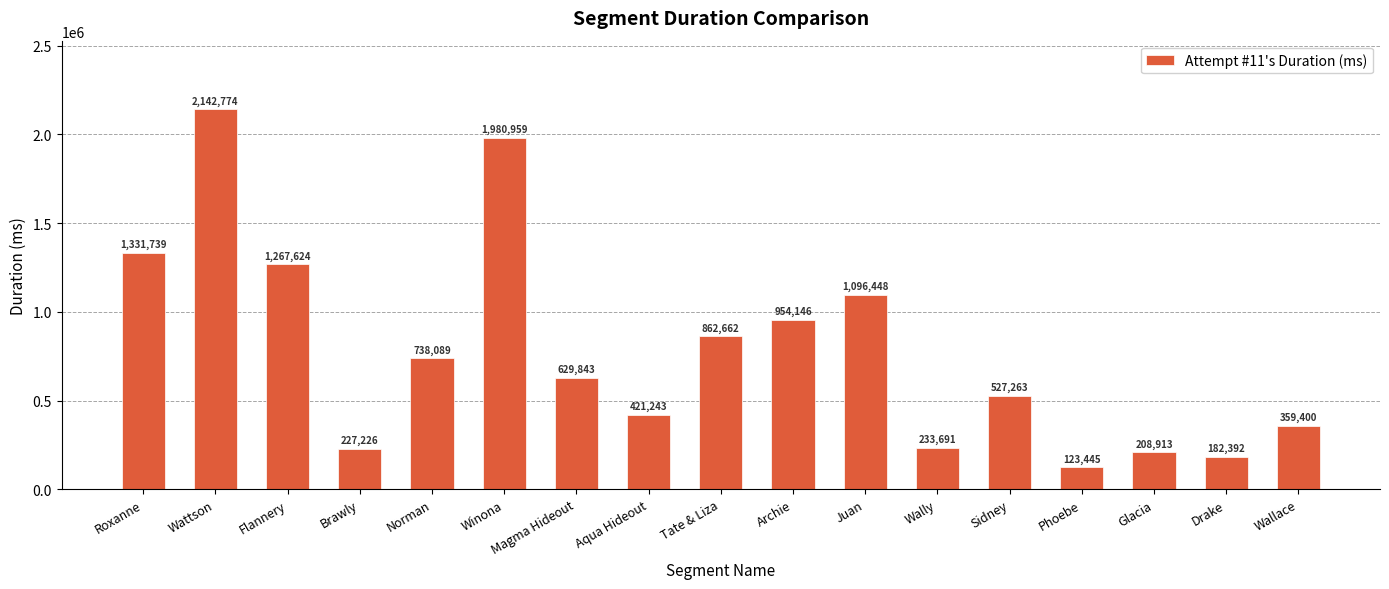

Is it true that the value at Roxanne is 1331739?

True